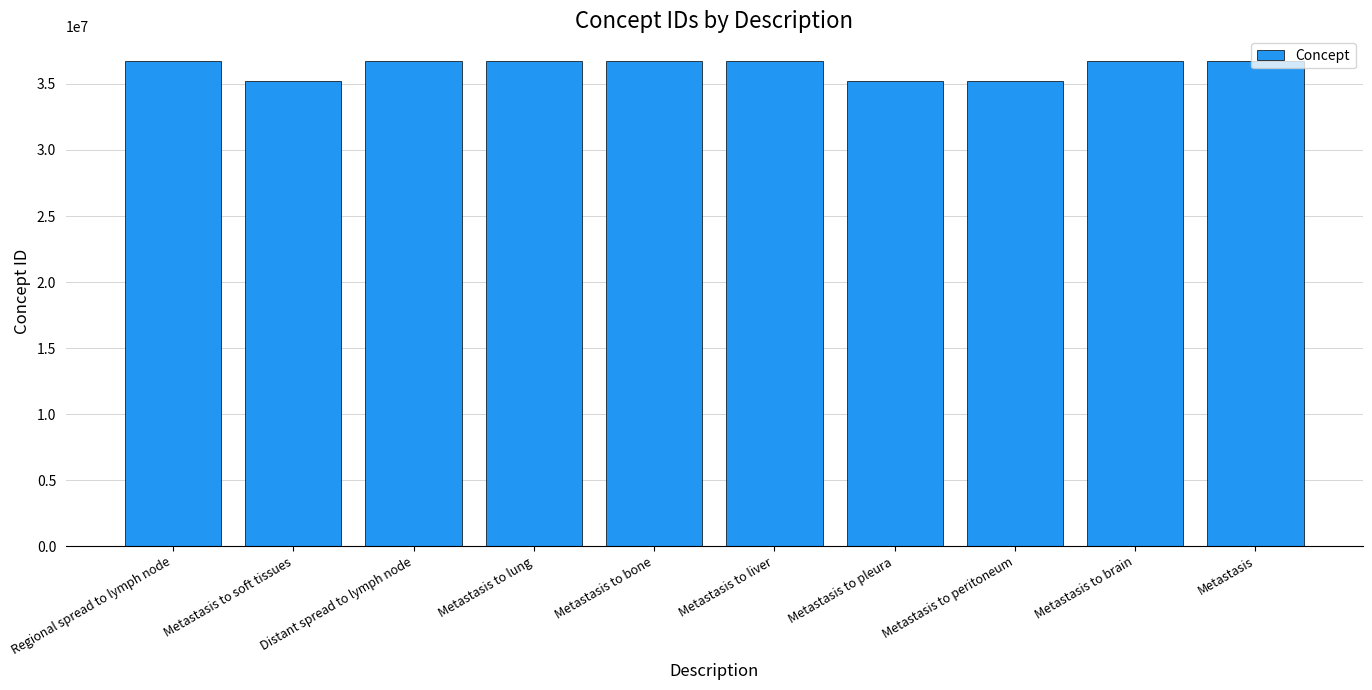

Which has a higher value, Metastasis to pleura or Regional spread to lymph node?

Regional spread to lymph node